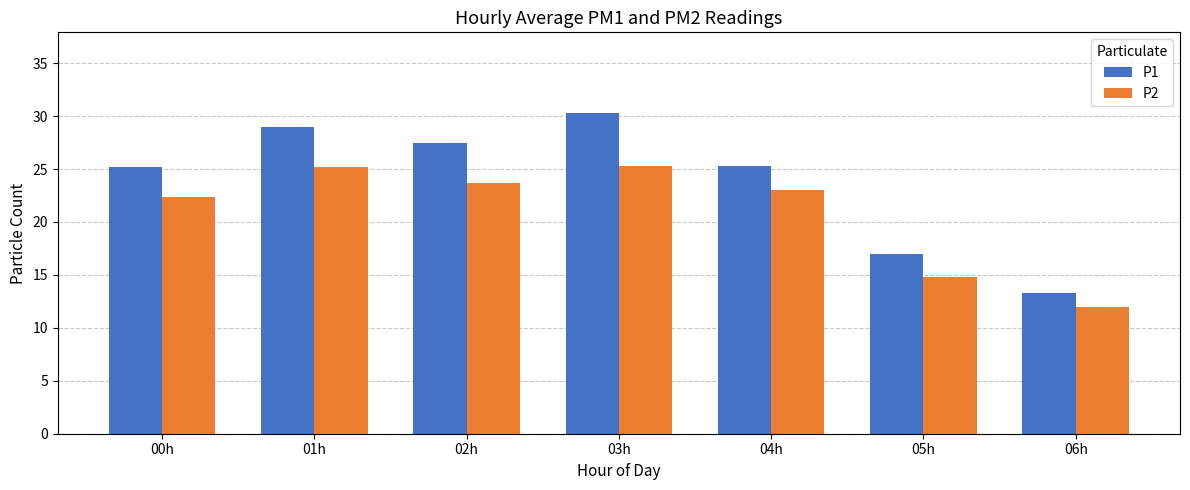

What is the spread (max minus min) of values at 02h?

3.8